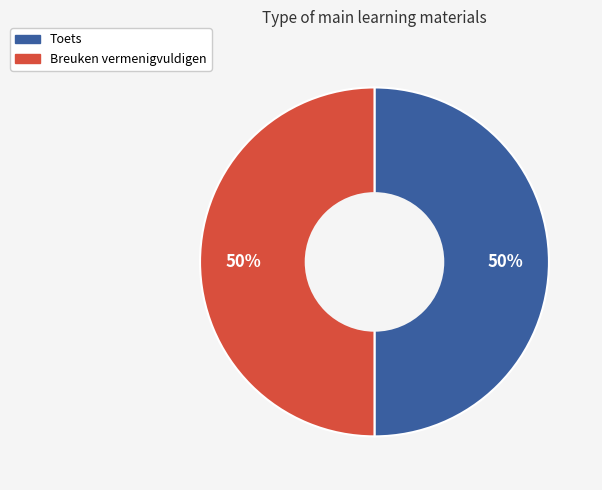

To the nearest percent, what portion does Toets represent?

50%